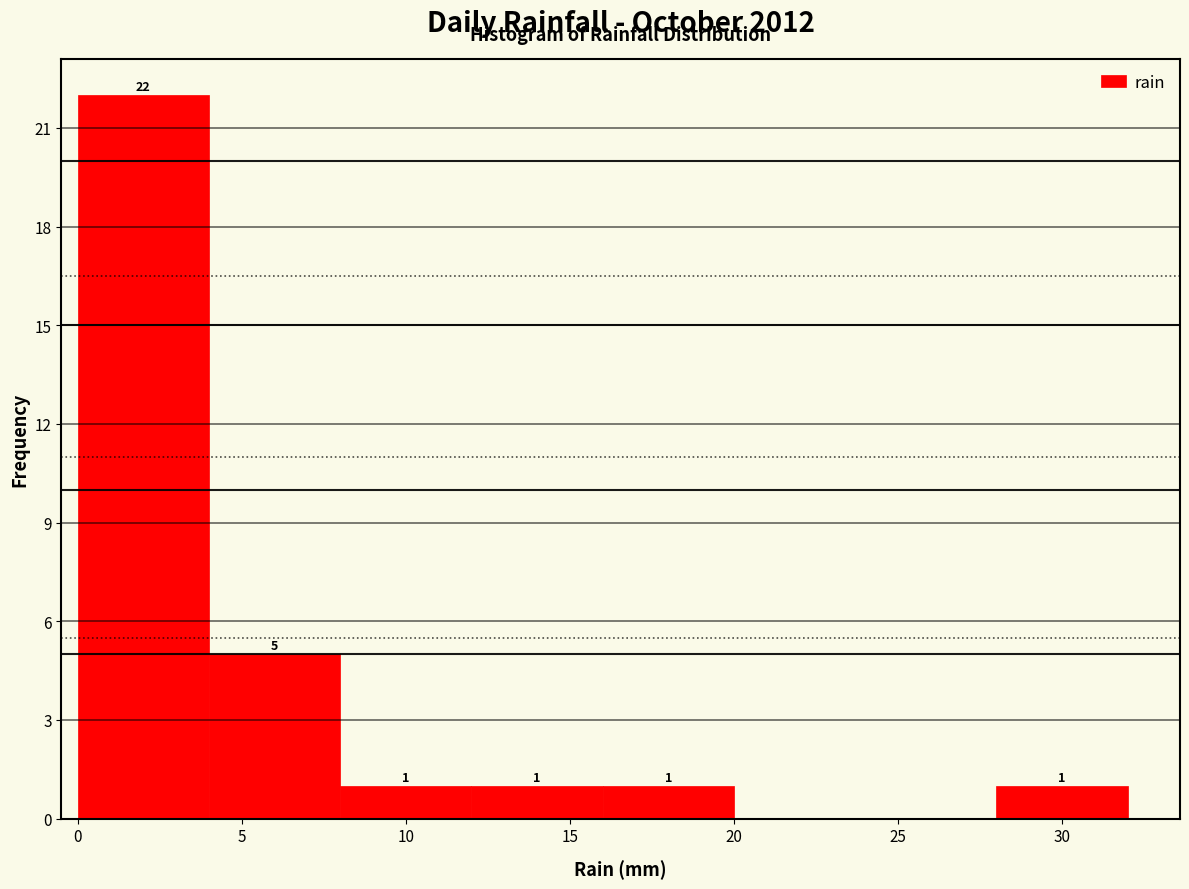

Over which range of the x-axis is the bar tallest?

0 to 4